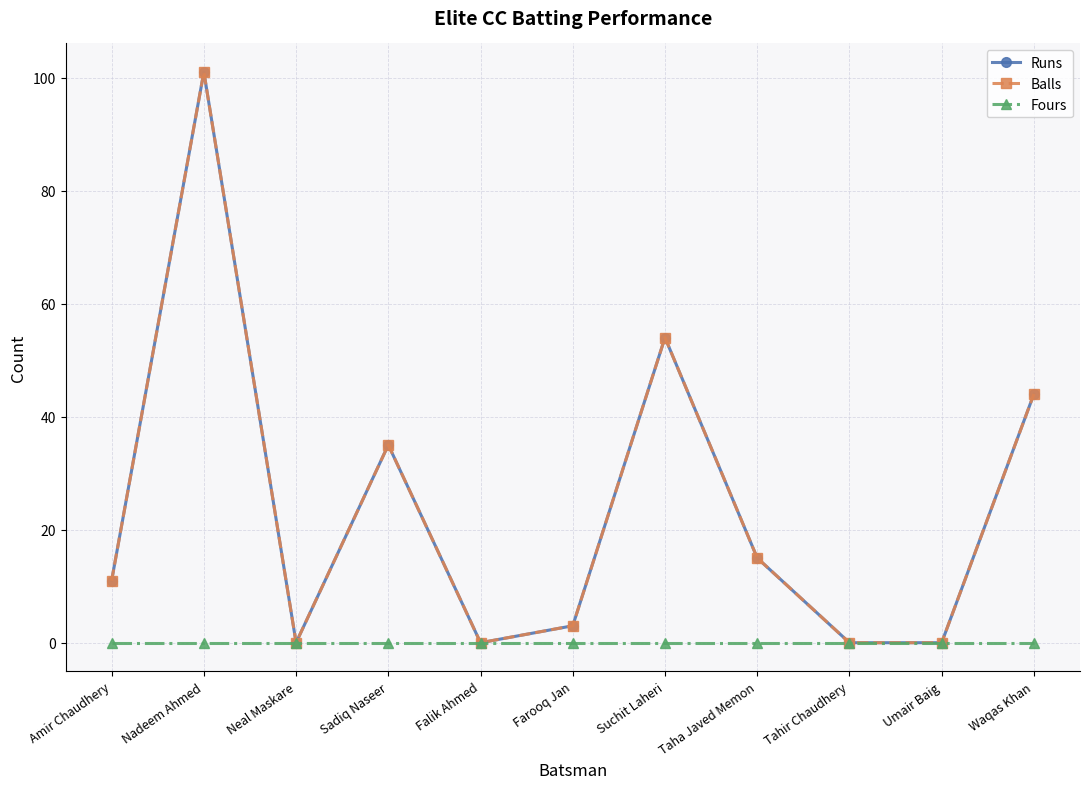

What is the difference between the maximum and minimum values in the Balls series?

101